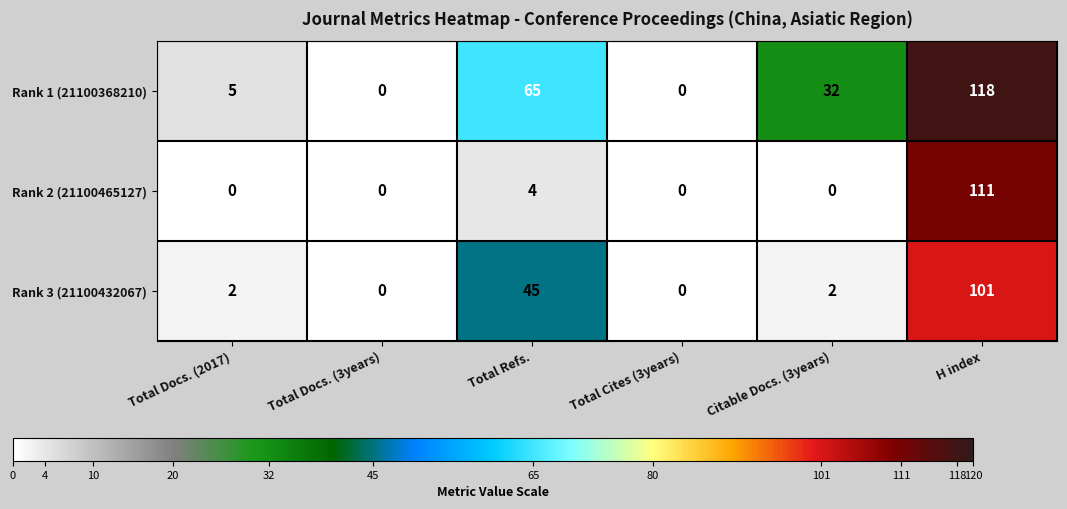

Count the number of data series in this chart.

3